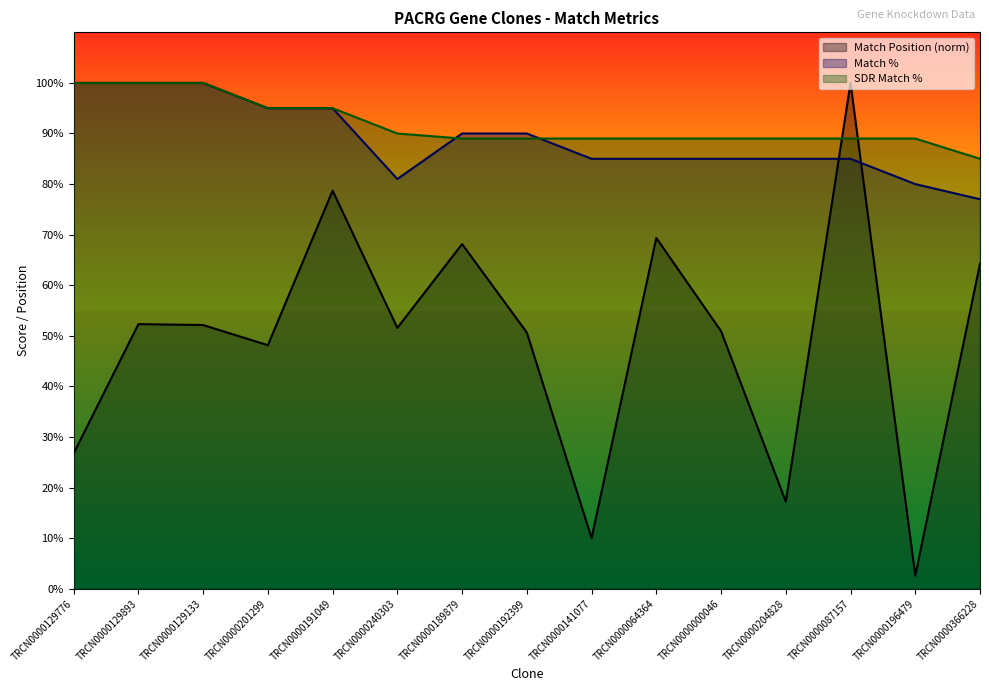

At how many categories does at least one series exceed 72?

15